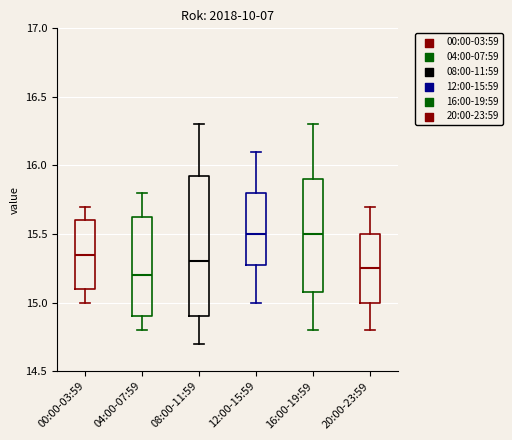

Reading left to right, transcribe this box plot: for each box, give where its median line is, the range the box spans, and where its two whiskers end, as read against the y-axis. The values are not printed on the chart, so give them approximately, as read against the axis.

00:00-03:59: median 15.35, box 15.10 to 15.60, whiskers 15.00 to 15.70
04:00-07:59: median 15.20, box 14.90 to 15.65, whiskers 14.80 to 15.80
08:00-11:59: median 15.30, box 14.90 to 15.95, whiskers 14.70 to 16.30
12:00-15:59: median 15.50, box 15.30 to 15.80, whiskers 15.00 to 16.10
16:00-19:59: median 15.50, box 15.10 to 15.90, whiskers 14.80 to 16.30
20:00-23:59: median 15.25, box 15.00 to 15.50, whiskers 14.80 to 15.70